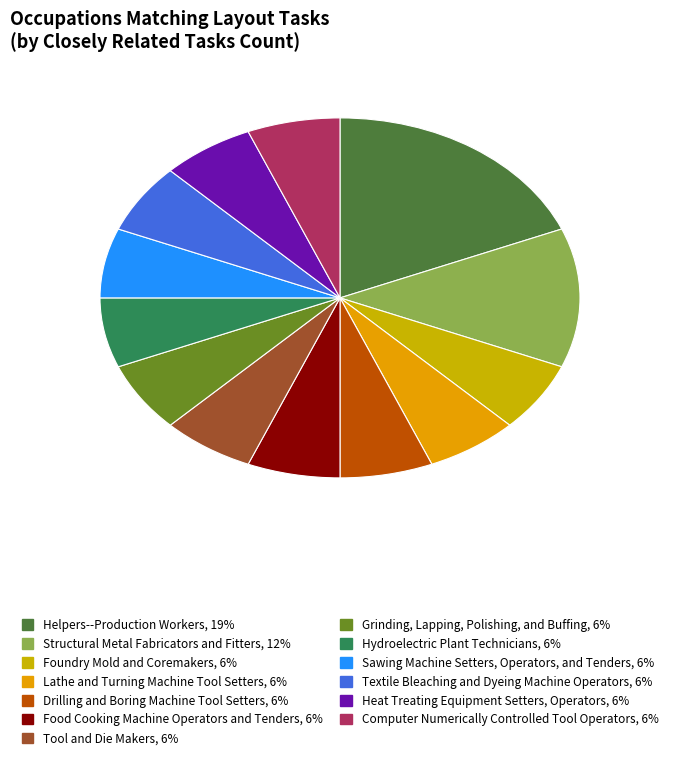

How many segments does this pie chart have?

13